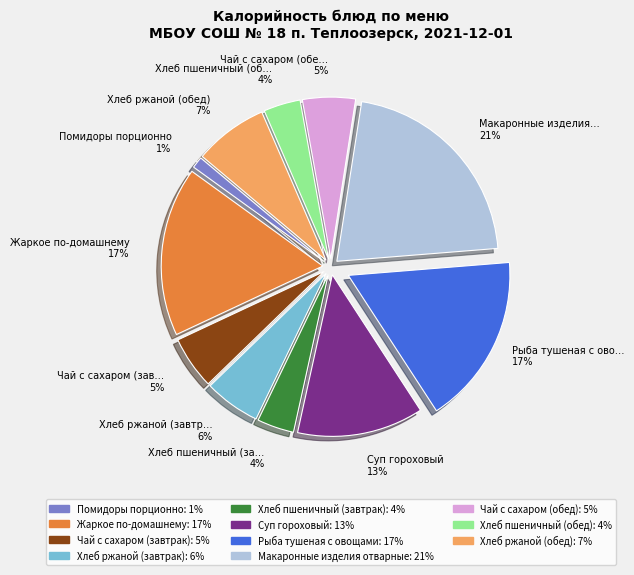

Is Чай с сахаром (обед) the majority of the pie?

No